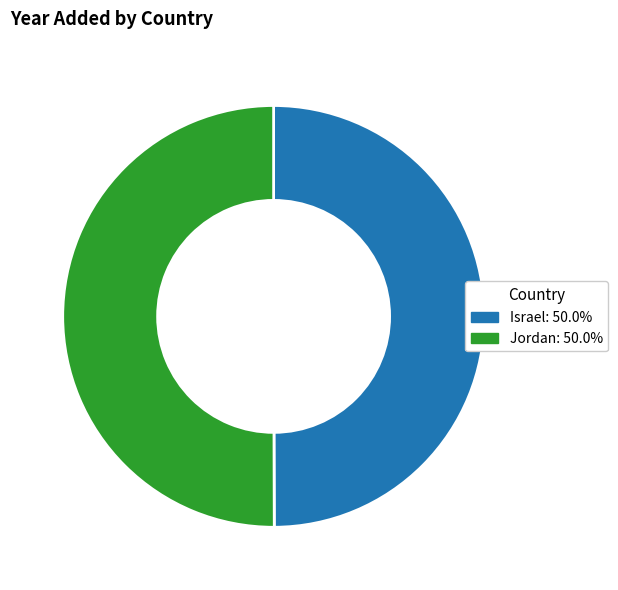

Is the sum of Jordan and Israel greater than half?

Yes